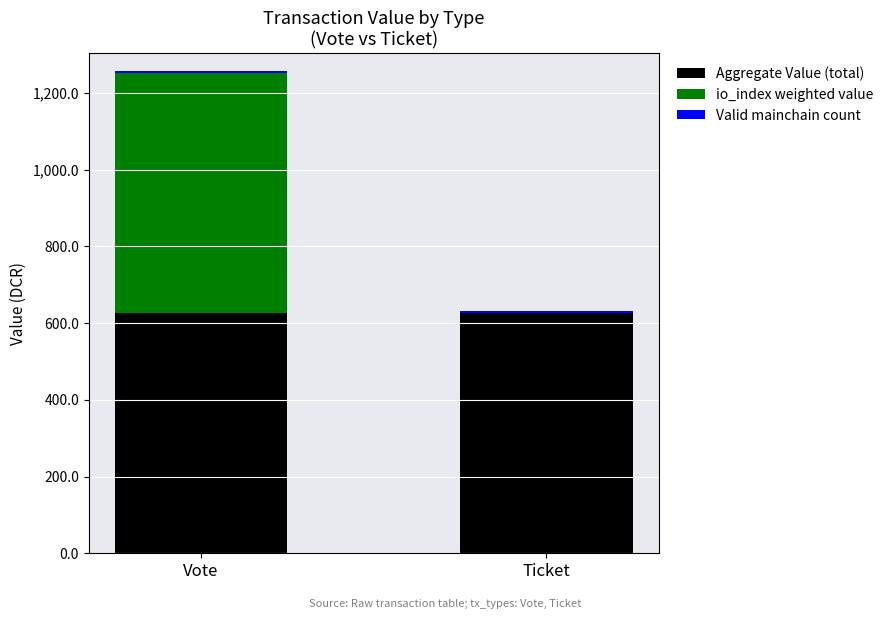

How many series are shown in this chart?

3